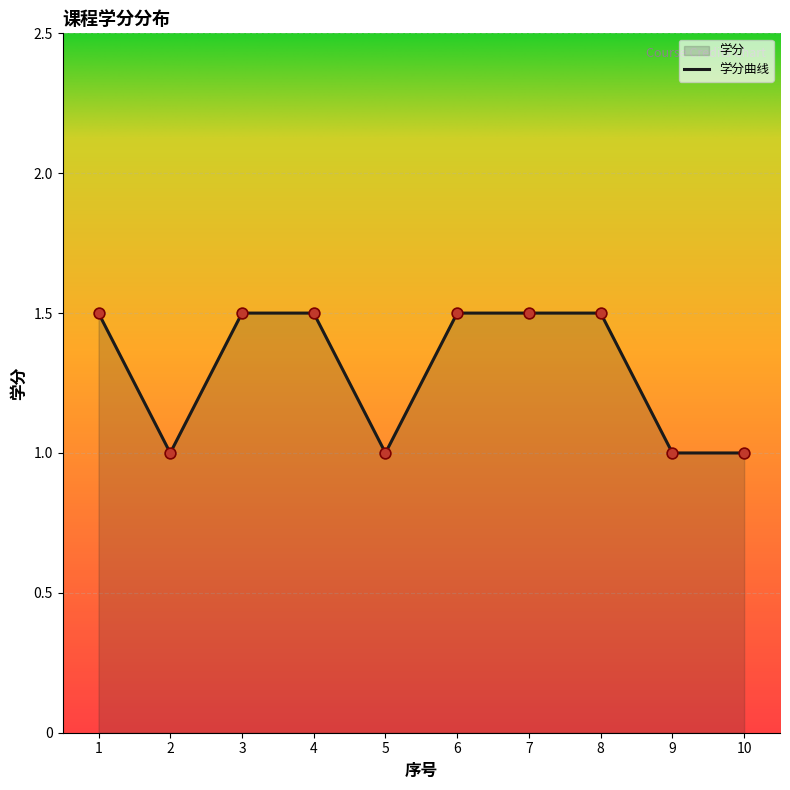

Approximately how many times larger is the value at 9 compared to 6?

0.7